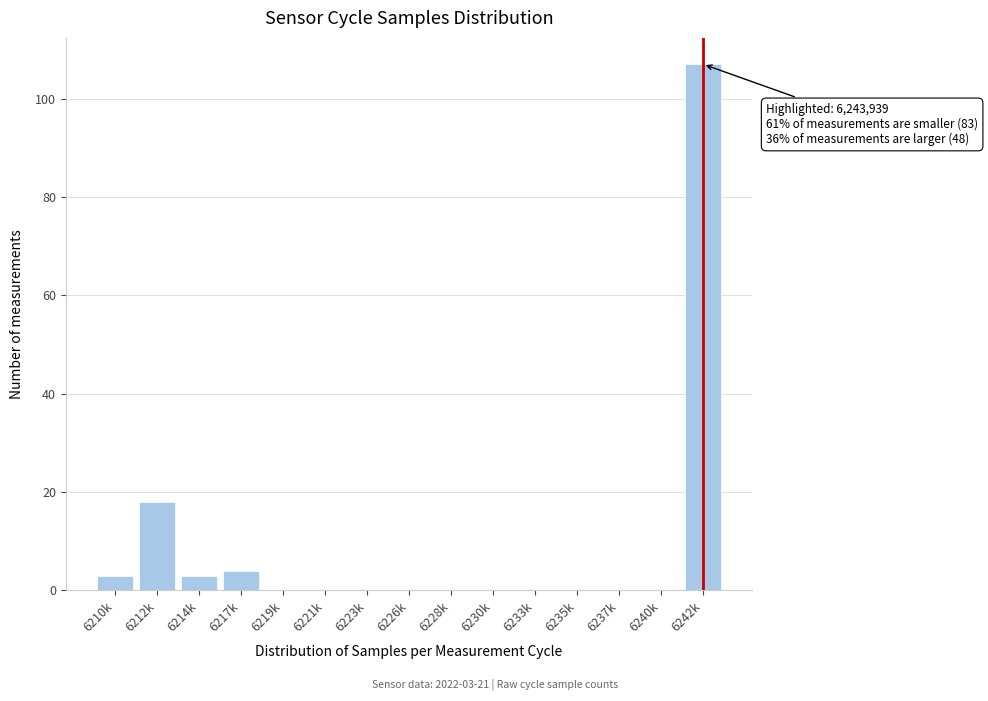

Reading left to right, transcribe all the data shown in this chart.

6210k=3	6212k=18	6214k=3	6217k=4	6219k=0	6221k=0	6223k=0	6226k=0	6228k=0	6230k=0	6233k=0	6235k=0	6237k=0	6240k=0	6242k=107